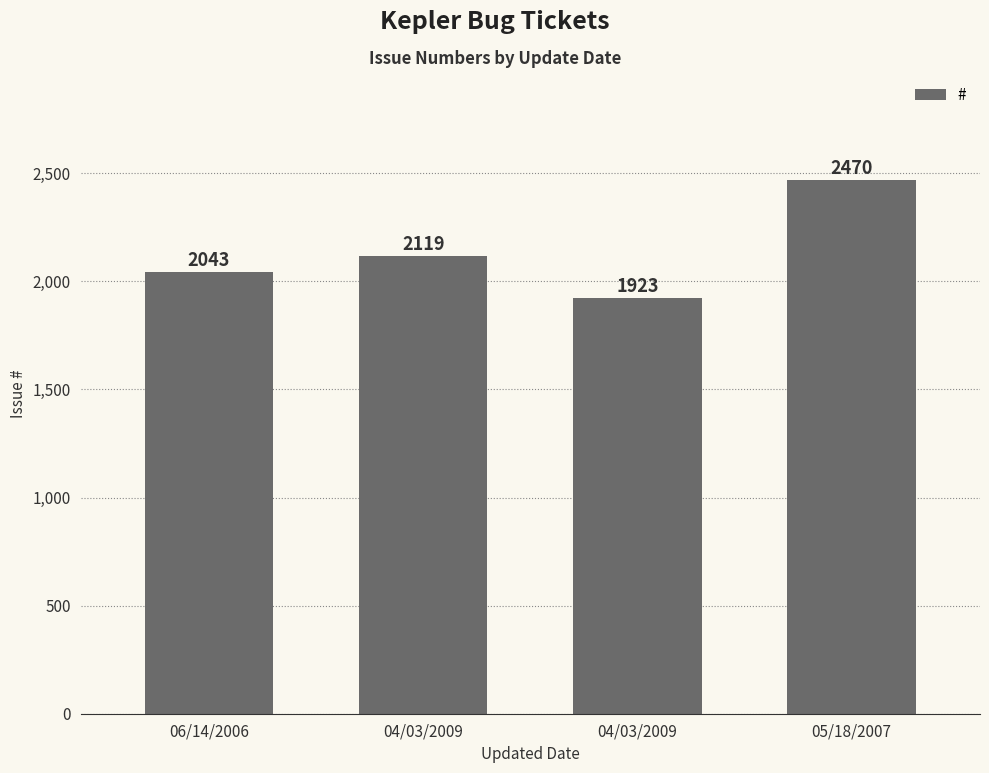

Approximately how many times larger is the value at 04/03/2009 compared to 04/03/2009?

0.9